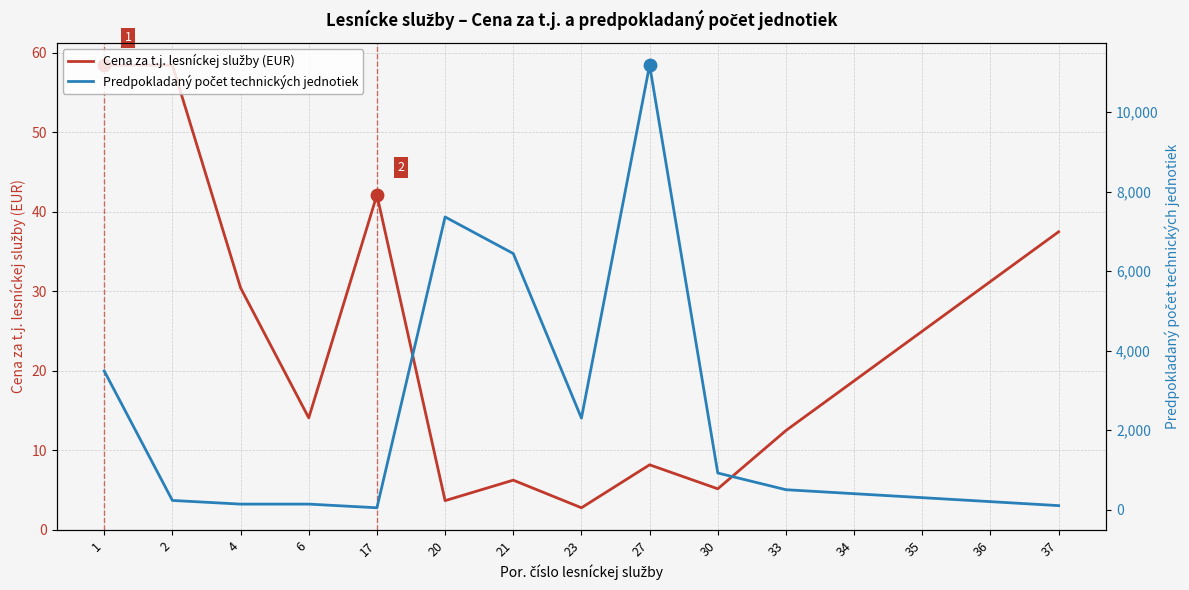

Which series reaches the minimum Y coordinate?

Cena za t.j. lesníckej služby (EUR)